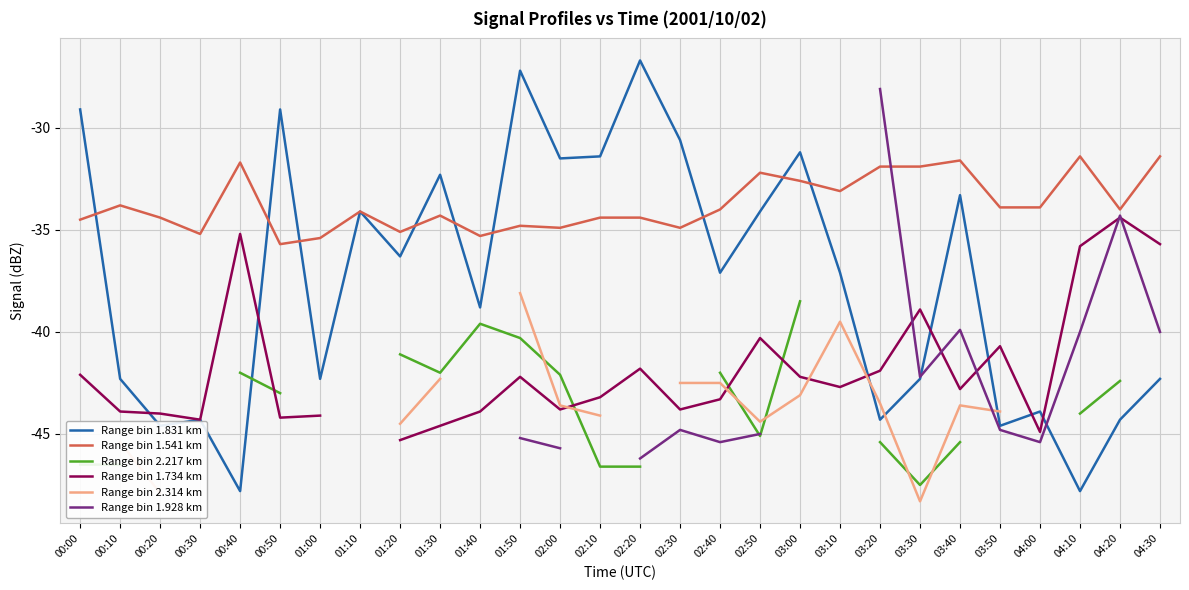

What is the average value of the Range bin 1.541 km series?

-33.7